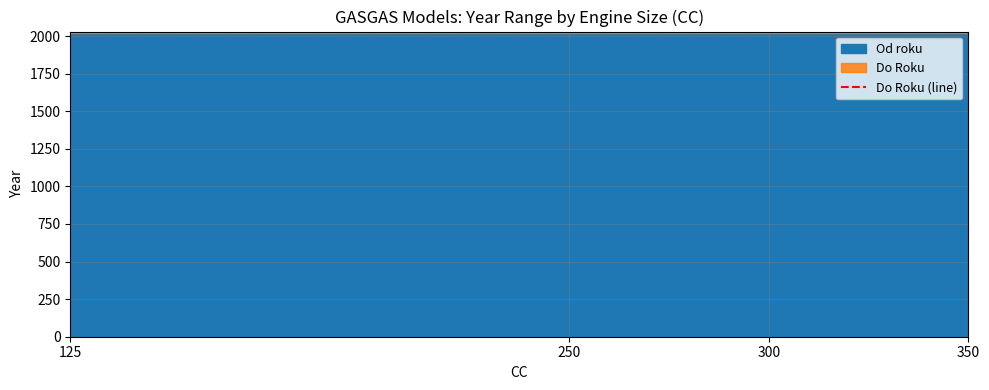

True or false: Do Roku and Od roku cross at least once.

False